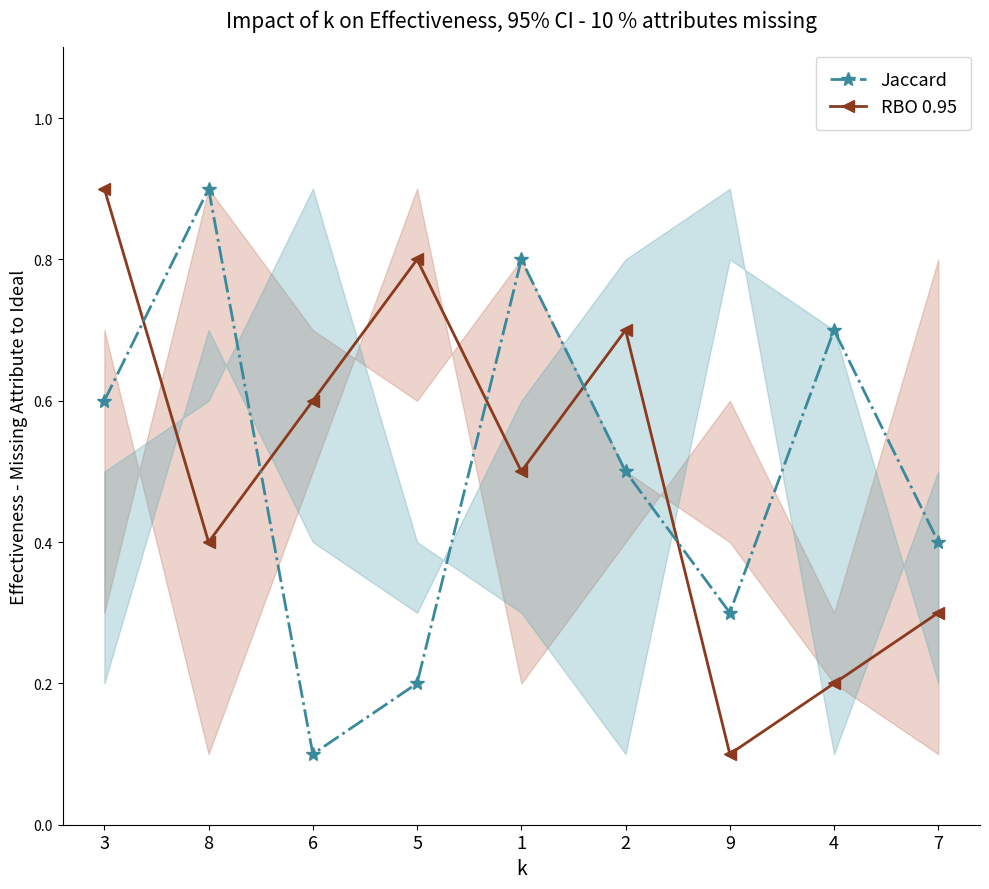

Does the chart display data point markers on the line(s)?

Yes